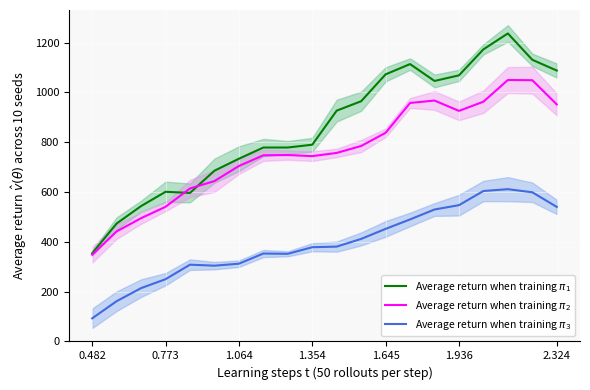

The value of Average return when training $\pi_1$ at 13 is 1113.6. True or false?

True